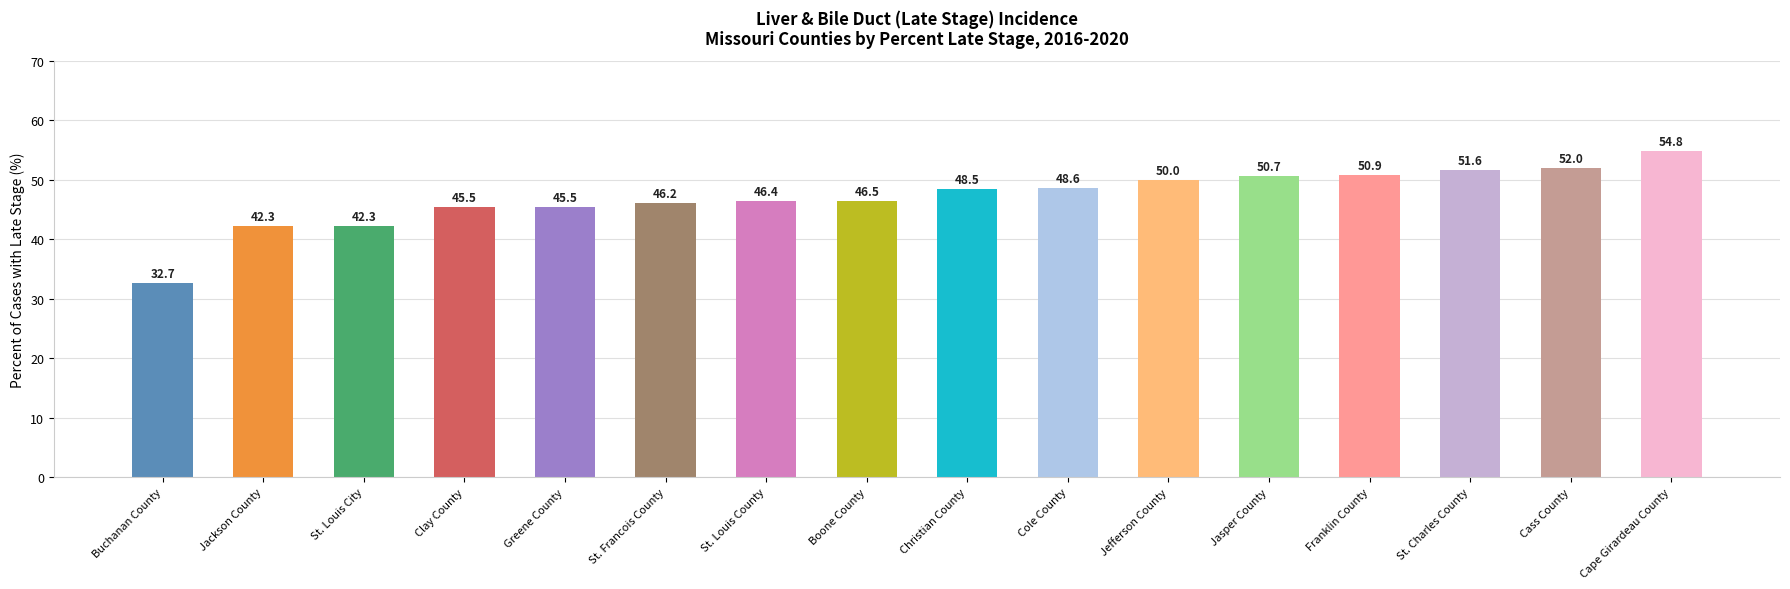

What is the label of the 1st bar from the left?

Buchanan County